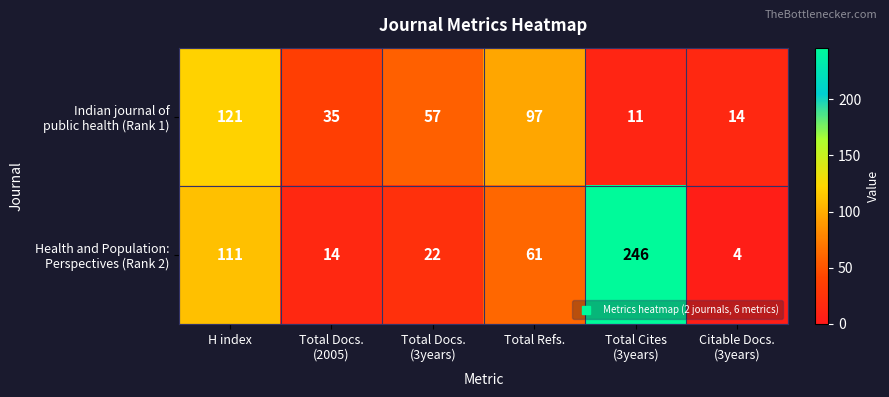

What is the total value across all series at H index?

232